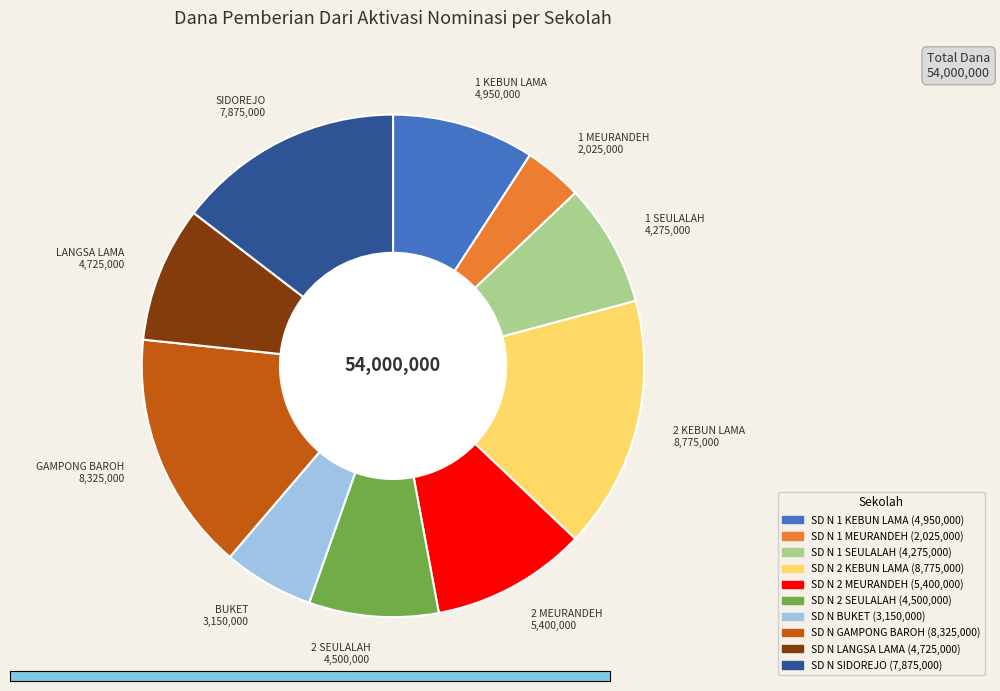

Is there any slice that represents more than half of the pie?

No